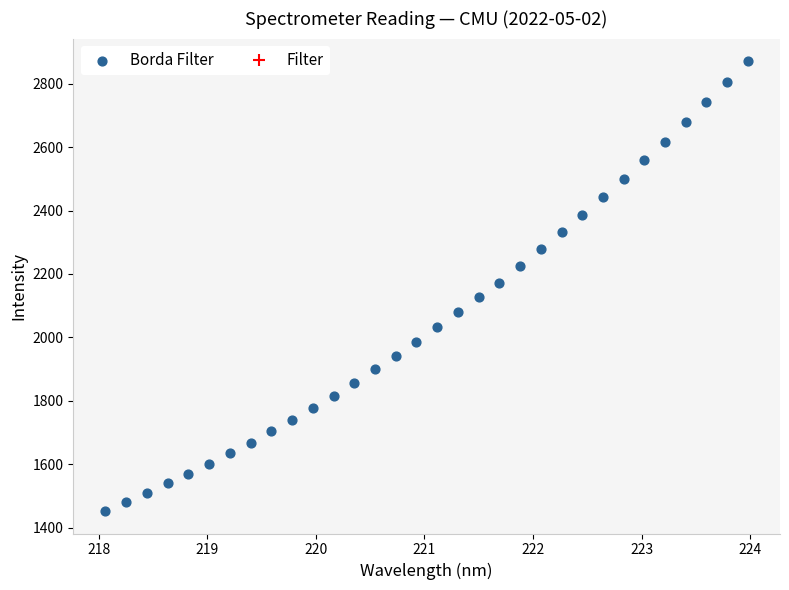

What is the range of X values (max minus min)?

5.9